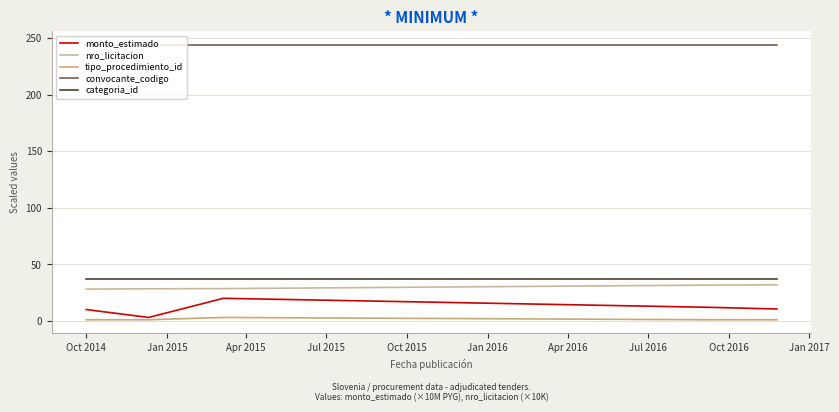

True or false: categoria_id and monto_estimado intersect in this chart.

False